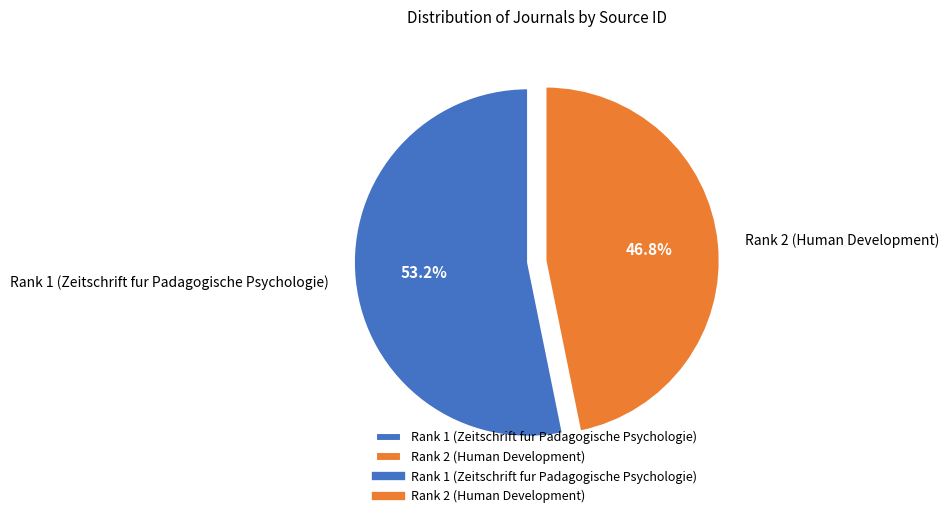

Between Rank 2 (Human Development) and Rank 1 (Zeitschrift fur Padagogische Psychologie), which is larger?

Rank 1 (Zeitschrift fur Padagogische Psychologie)